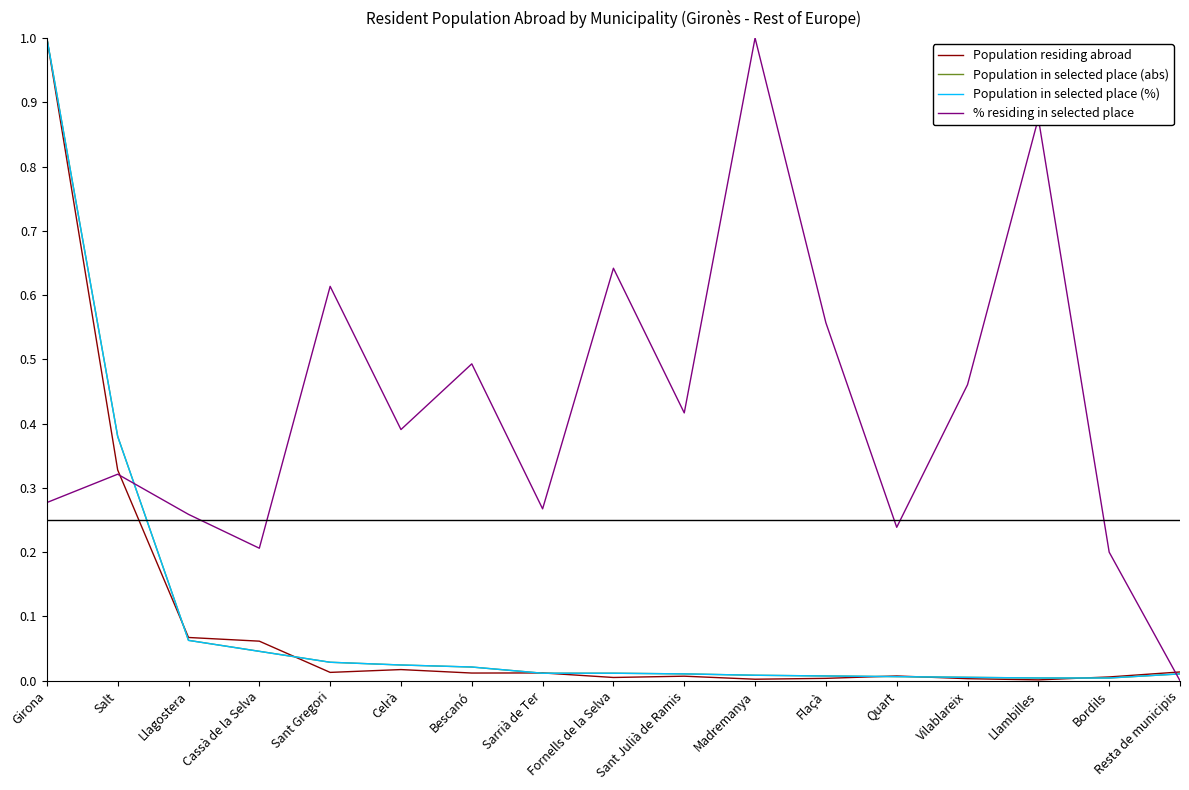

What is the highest value of the Population in selected place (%) series?

1.0